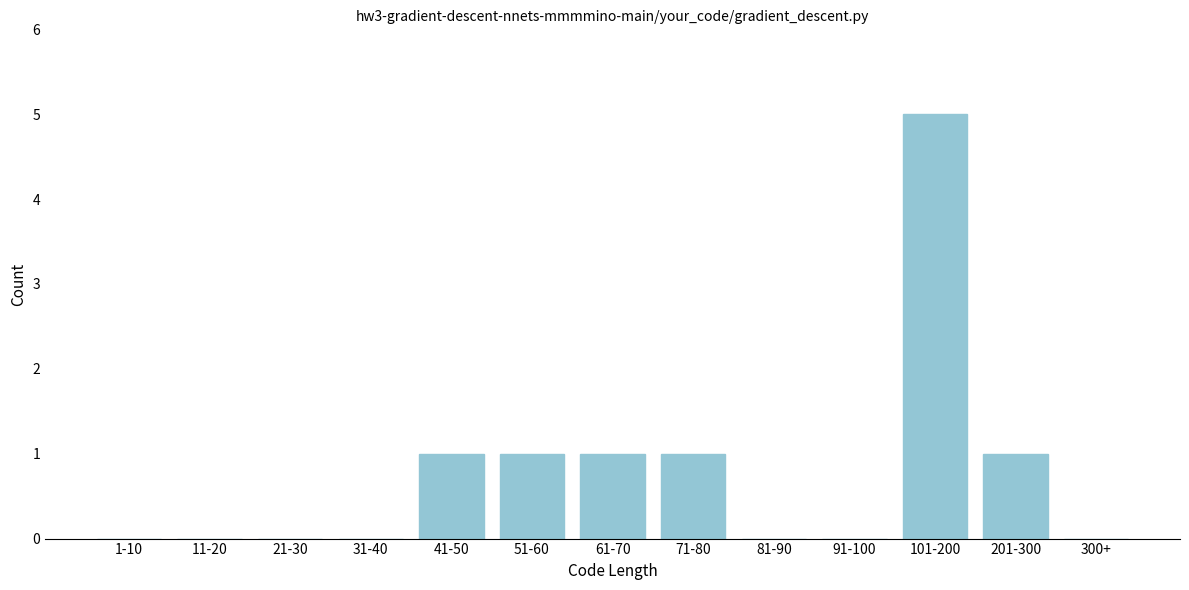

Reading left to right, what are all the values shown in this chart?

1-10=0	11-20=0	21-30=0	31-40=0	41-50=1	51-60=1	61-70=1	71-80=1	81-90=0	91-100=0	101-200=5	201-300=1	300+=0